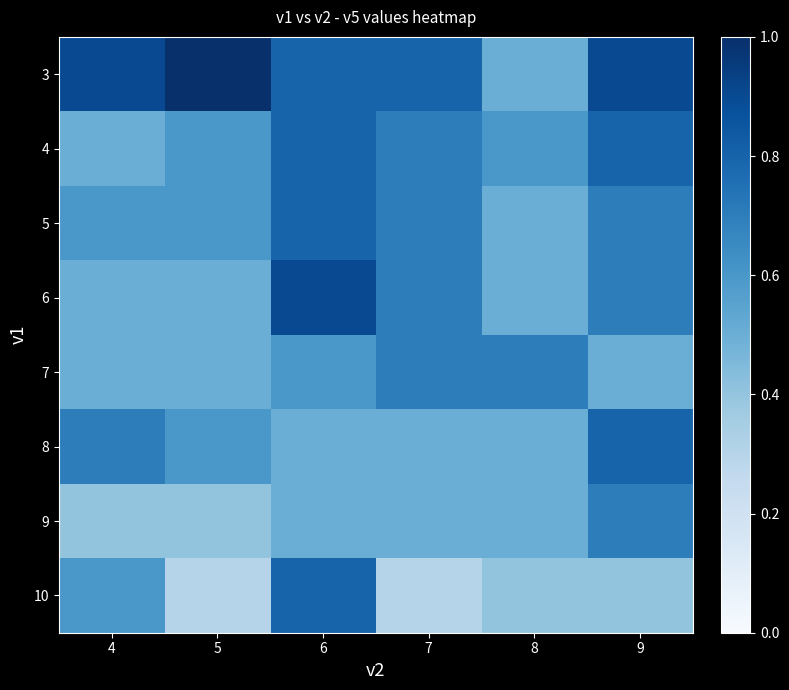

Reading left to right, transcribe all the data shown in this chart.

3: 4=0.9	5=1.0	6=0.8	7=0.8	8=0.5	9=0.9
4: 4=0.5	5=0.6	6=0.8	7=0.7	8=0.6	9=0.8
5: 4=0.6	5=0.6	6=0.8	7=0.7	8=0.5	9=0.7
6: 4=0.5	5=0.5	6=0.9	7=0.7	8=0.5	9=0.7
7: 4=0.5	5=0.5	6=0.6	7=0.7	8=0.7	9=0.5
8: 4=0.7	5=0.6	6=0.5	7=0.5	8=0.5	9=0.8
9: 4=0.4	5=0.4	6=0.5	7=0.5	8=0.5	9=0.7
10: 4=0.6	5=0.3	6=0.8	7=0.3	8=0.4	9=0.4